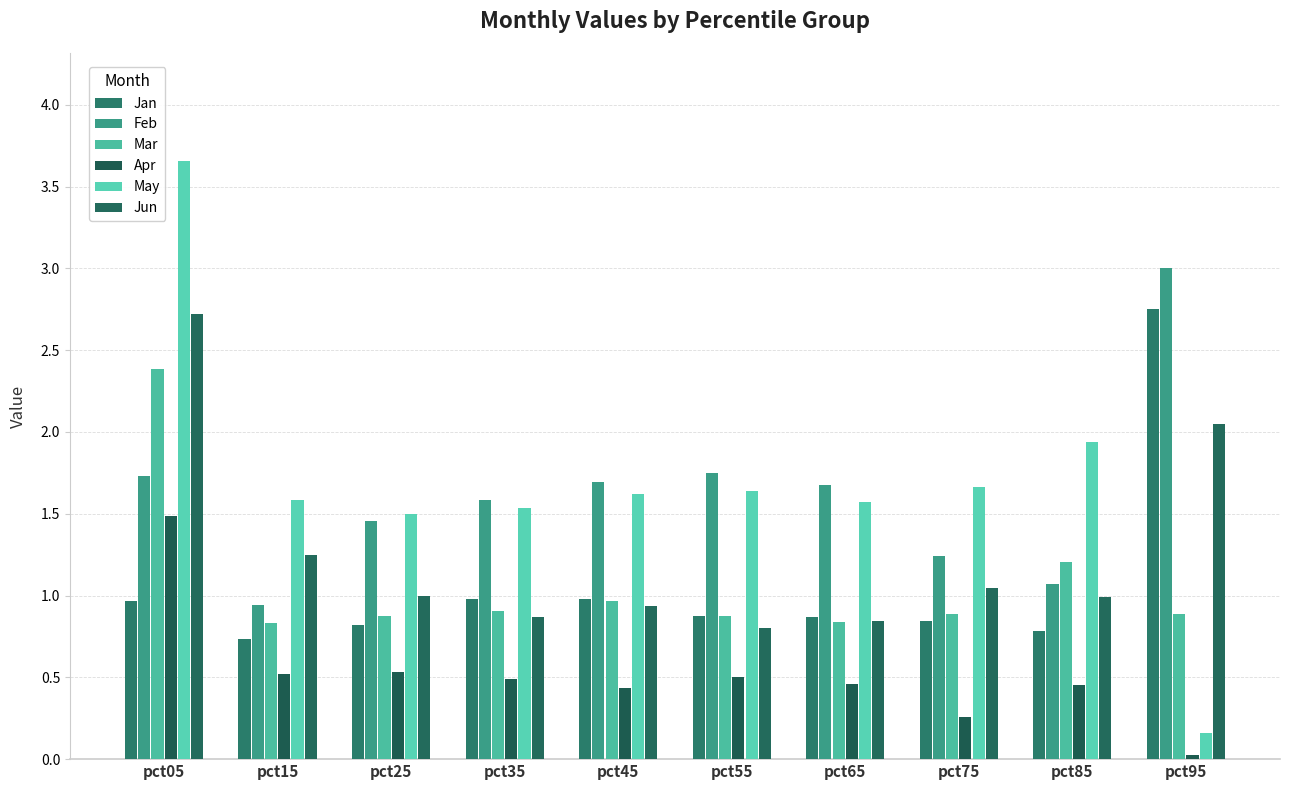

What is the difference between the second highest and second lowest values in the Jan series?

0.2